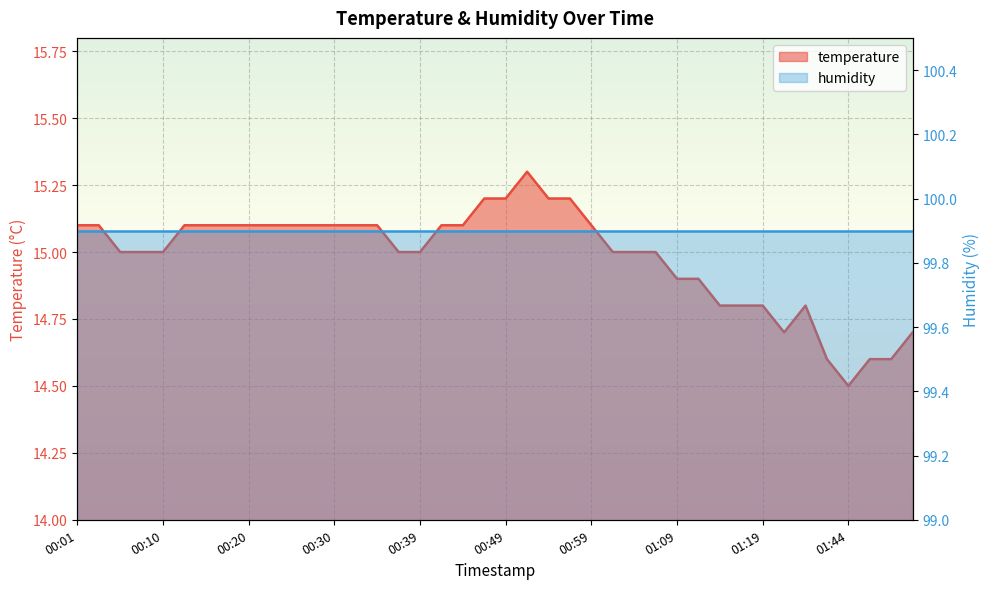

Between 01:38 and 00:32, which is larger?

00:32